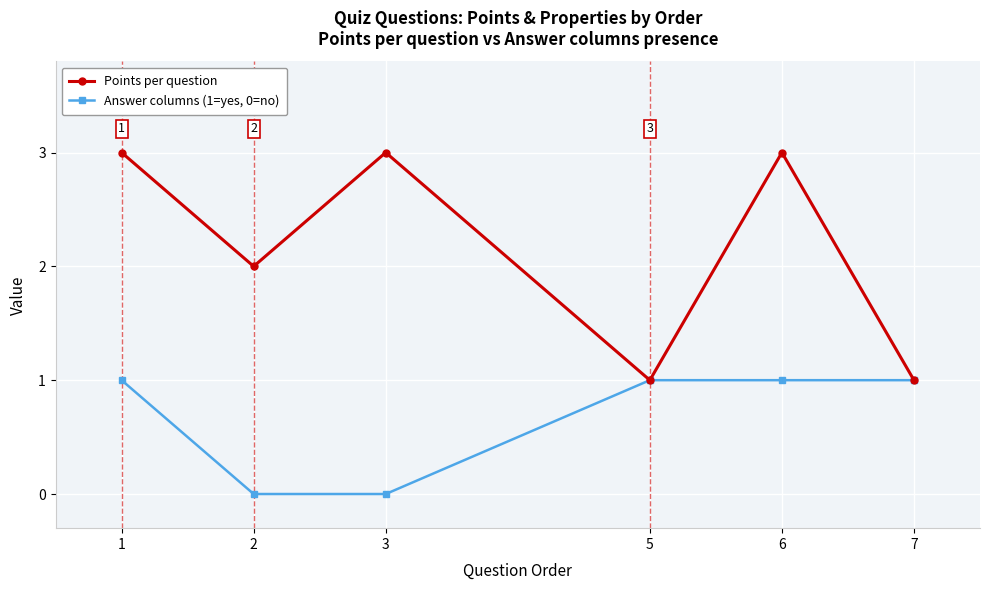

What is the highest value of the Points per question series?

3